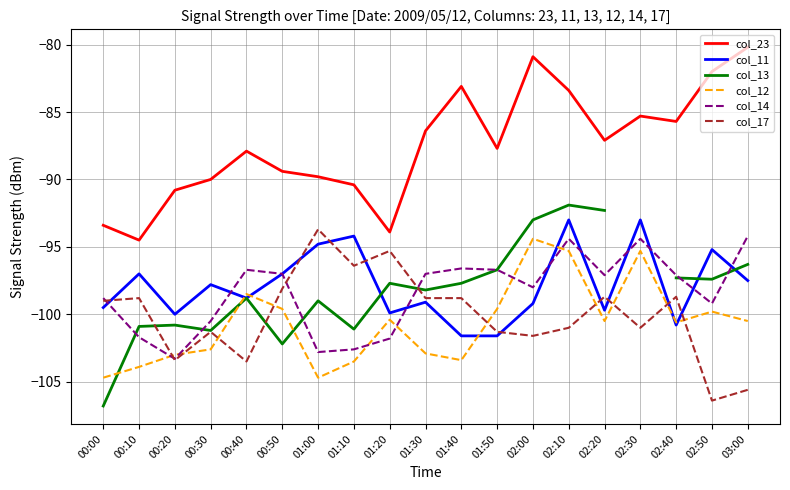

Rank the series at 00:50 from lowest to highest value.

col_13, col_12, col_17, col_11, col_14, col_23